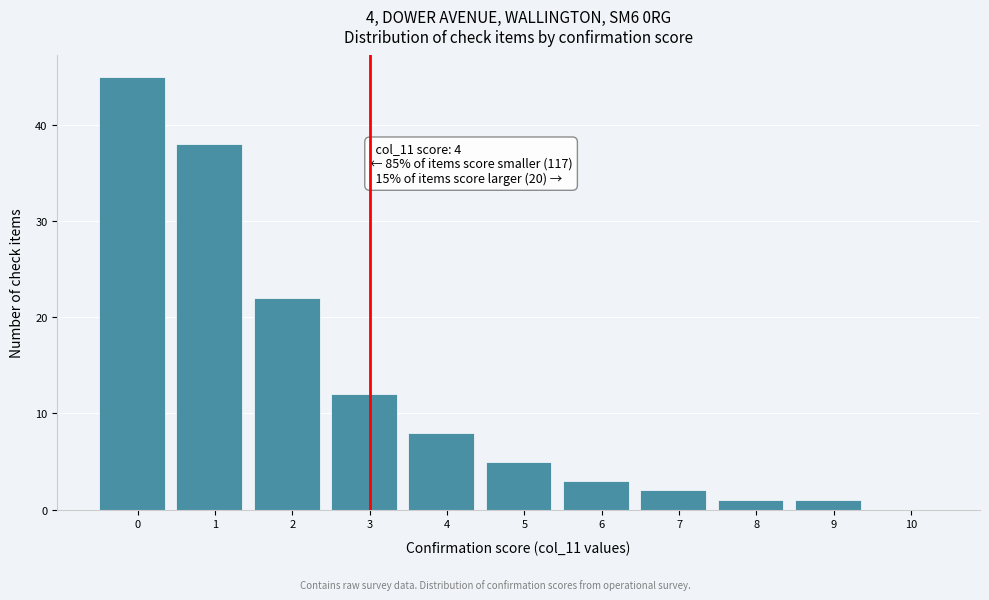

Reading left to right, transcribe all the data shown in this chart.

0=45	1=38	2=22	3=12	4=8	5=5	6=3	7=2	8=1	9=1	10=0